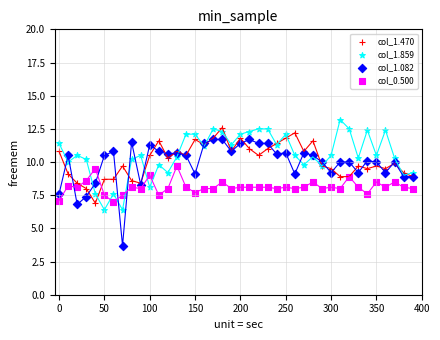

What are all the series names shown in the legend?

col_1.470, col_1.859, col_1.082, col_0.500